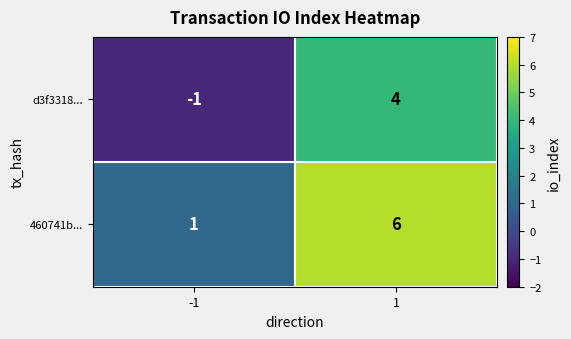

At how many categories does at least one series exceed 0?

2